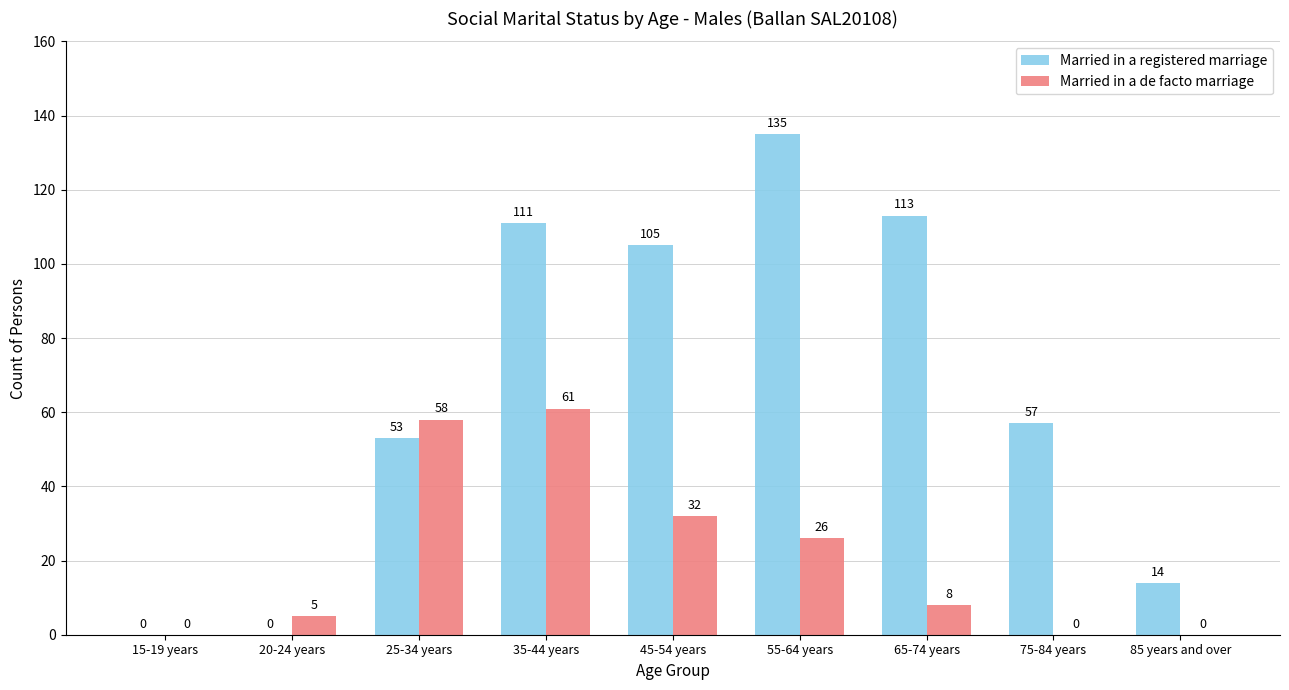

Reading left to right, extract all data points from this chart.

Married in a registered marriage: 15-19 years=0	20-24 years=0	25-34 years=53	35-44 years=111	45-54 years=105	55-64 years=135	65-74 years=113	75-84 years=57	85 years and over=14
Married in a de facto marriage: 15-19 years=0	20-24 years=5	25-34 years=58	35-44 years=61	45-54 years=32	55-64 years=26	65-74 years=8	75-84 years=0	85 years and over=0